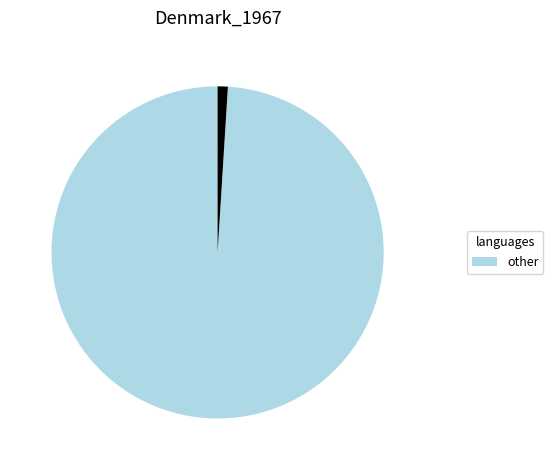

Is there a majority slice in this chart?

Yes